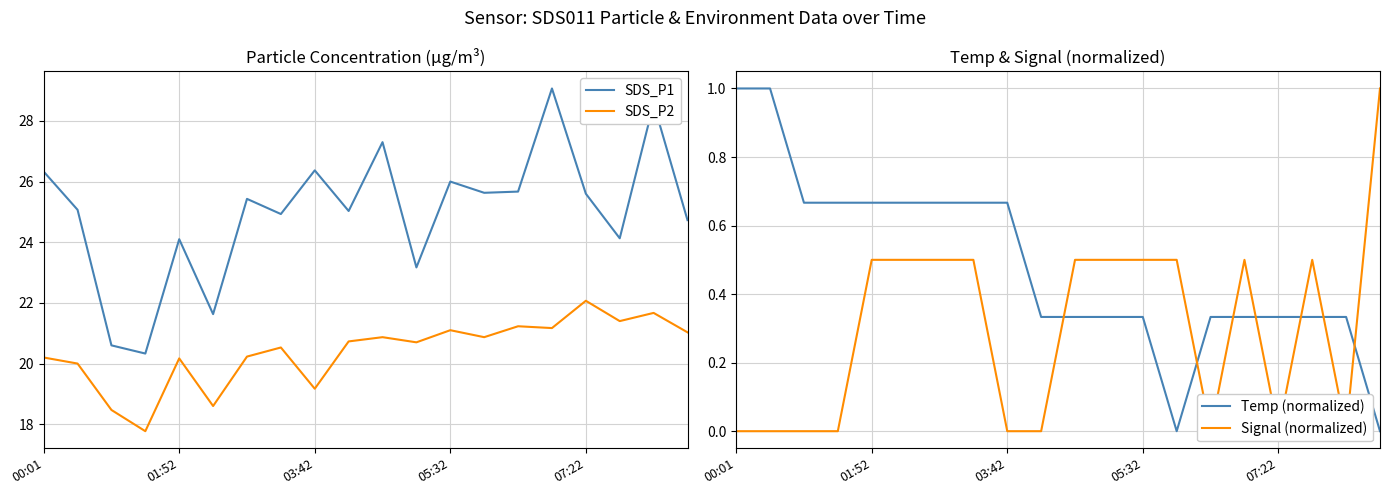

The SDS_P1 series shows 26.0 at 05:32. True or false?

True